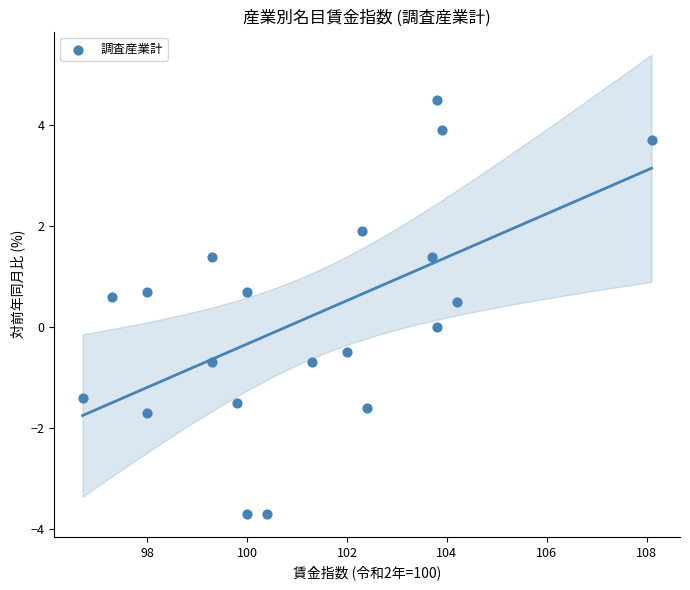

What is the range of X values (max minus min)?

11.4